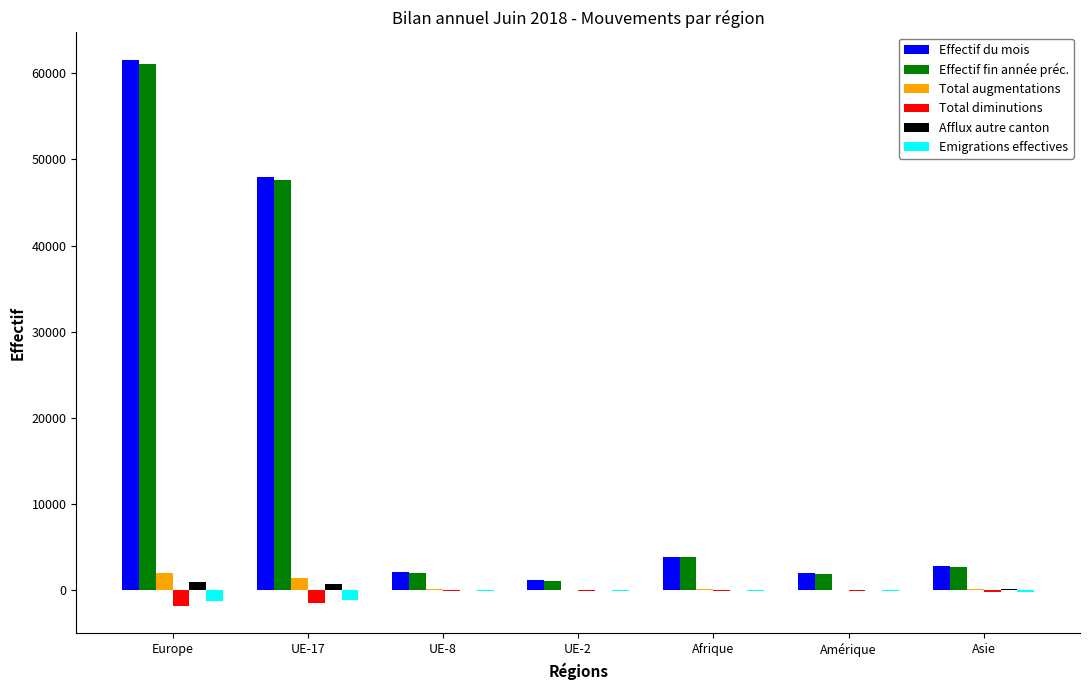

What is the sum of all Effectif du mois values?

121557